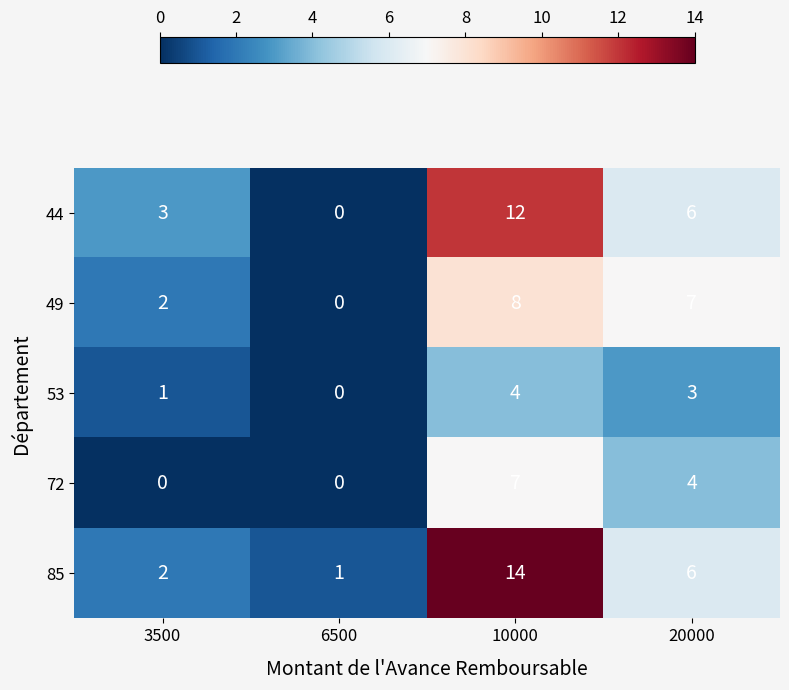

Which series changed the most between 6500 and 10000?

85